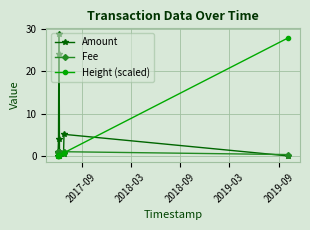

True or false: Amount and Fee intersect in this chart.

True